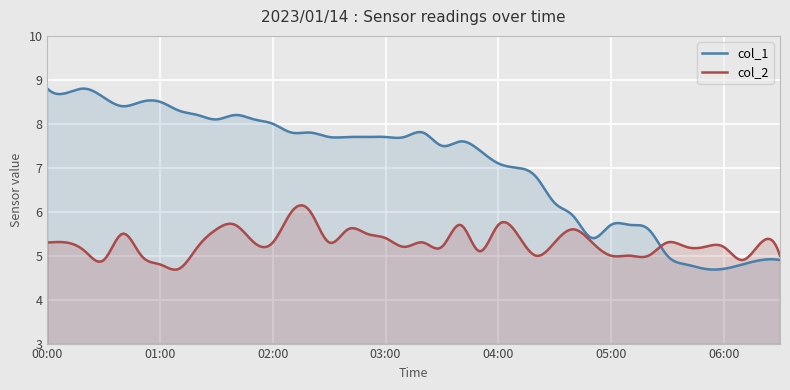

True or false: col_2 and col_1 cross at least once.

True